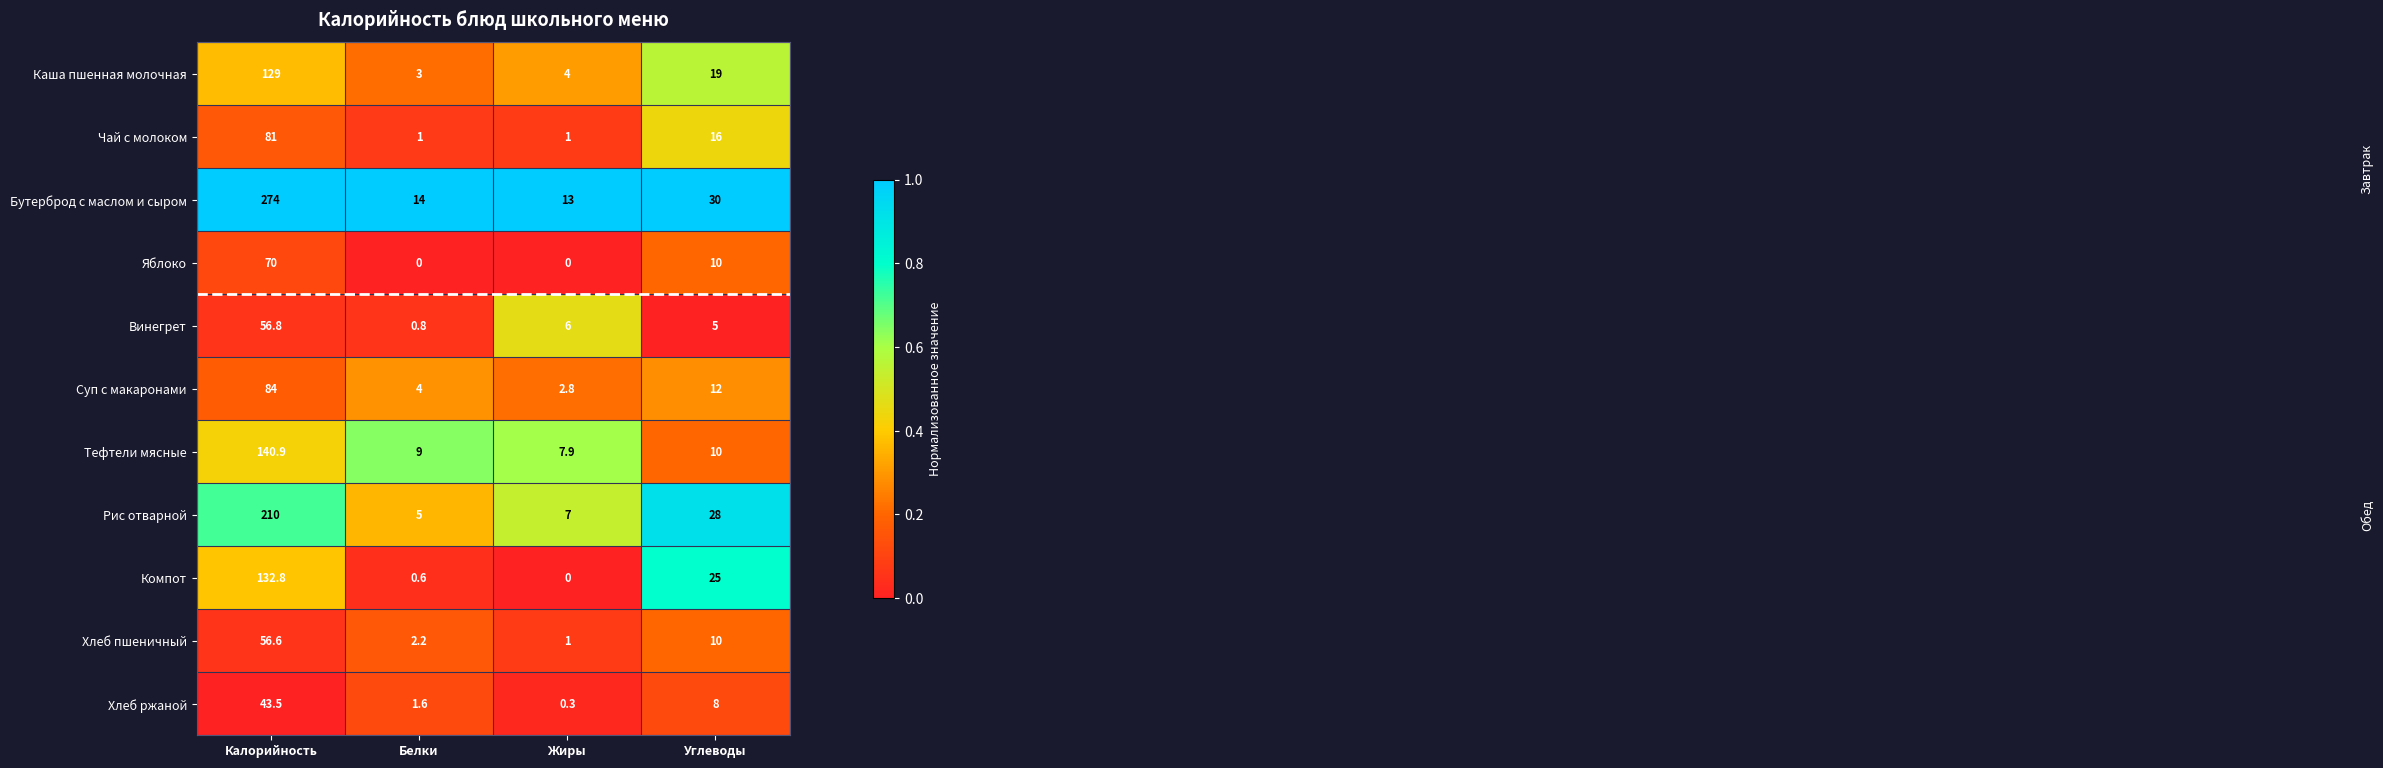

Which label corresponds to the largest value in the chart?

Калорийность